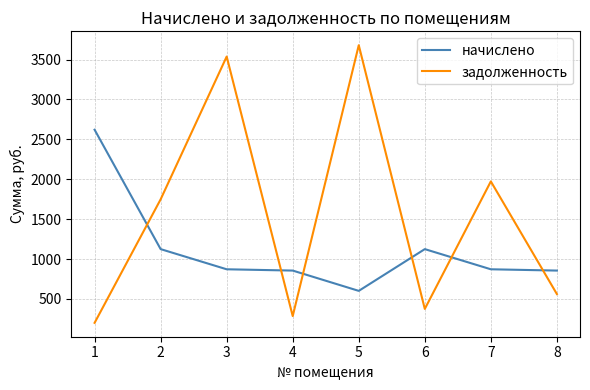

Between 4 and 8, which series saw the biggest shift?

задолженность